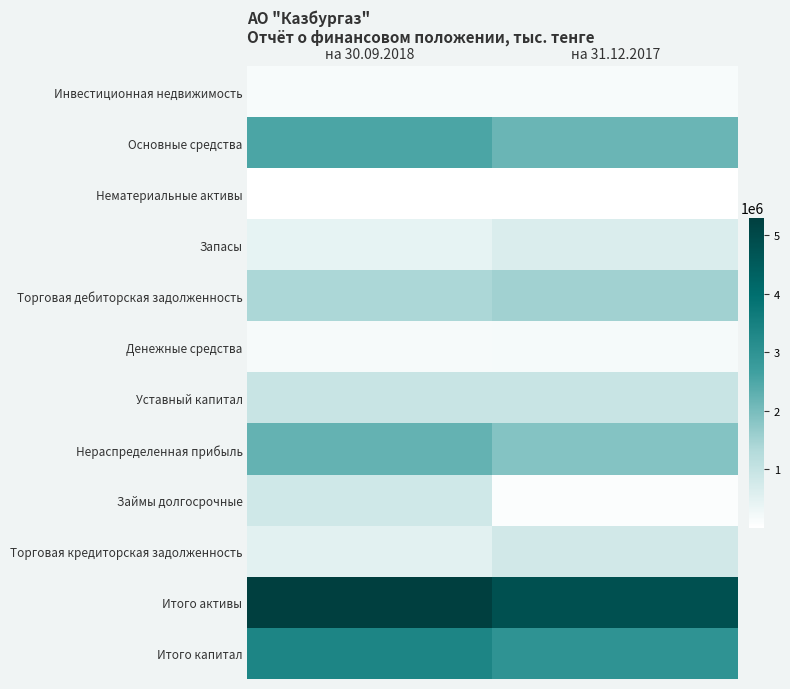

Reading left to right, extract all data points from this chart.

Инвестиционная недвижимость: на 30.09.2018=147524	на 31.12.2017=149134
Основные средства: на 30.09.2018=2520876	на 31.12.2017=2159384
Нематериальные активы: на 30.09.2018=9660	на 31.12.2017=8340
Запасы: на 30.09.2018=438544	на 31.12.2017=643735
Торговая дебиторская задолженность: на 30.09.2018=1410555	на 31.12.2017=1518973
Денежные средства: на 30.09.2018=160272	на 31.12.2017=182215
Уставный капитал: на 30.09.2018=956377	на 31.12.2017=956377
Нераспределенная прибыль: на 30.09.2018=2229895	на 31.12.2017=1865132
Займы долгосрочные: на 30.09.2018=822013	на 31.12.2017=79691
Торговая кредиторская задолженность: на 30.09.2018=512771	на 31.12.2017=810944
Итого активы: на 30.09.2018=5299912	на 31.12.2017=4807829
Итого капитал: на 30.09.2018=3358233	на 31.12.2017=2993470